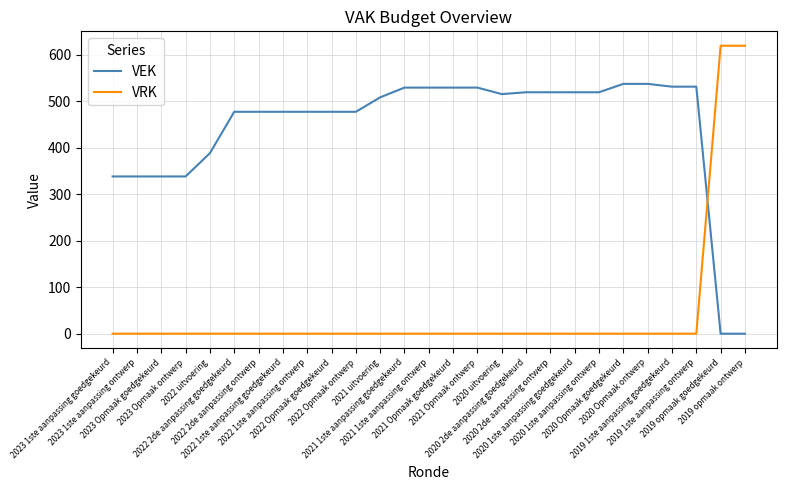

What is the sum of all VEK values?

11953